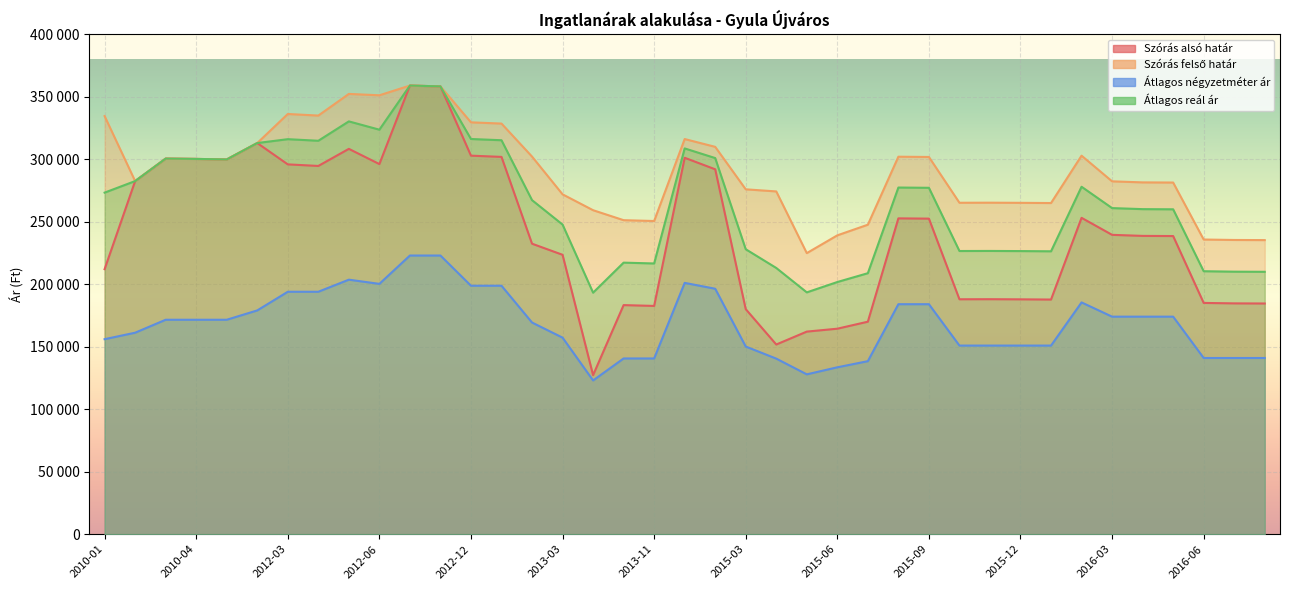

How many lines are shown in the chart?

4